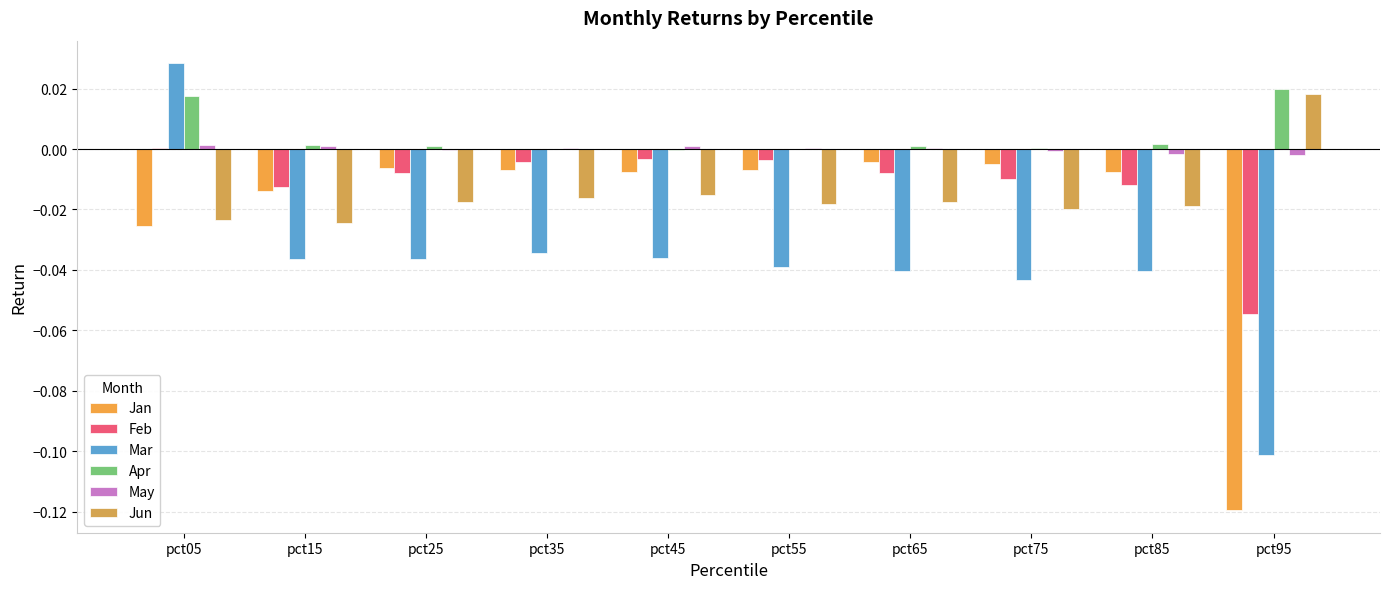

Which series has the widest spread of values?

Mar